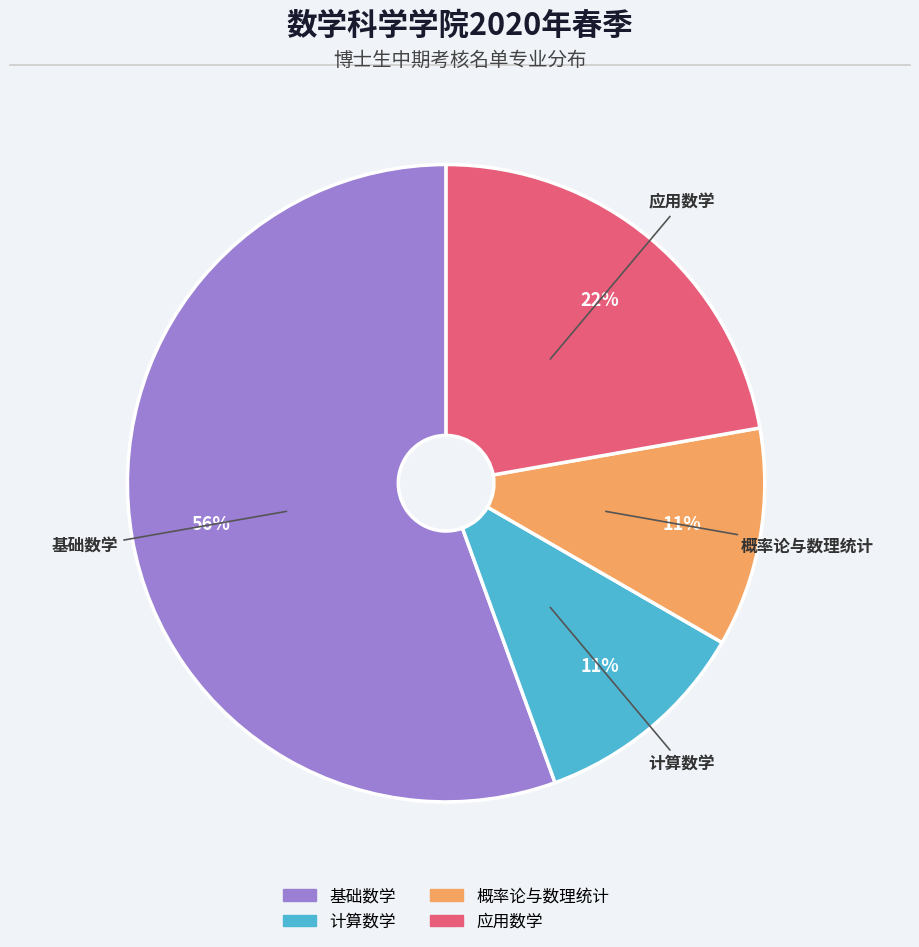

To the nearest percent, what percentage of the pie is 计算数学?

11%